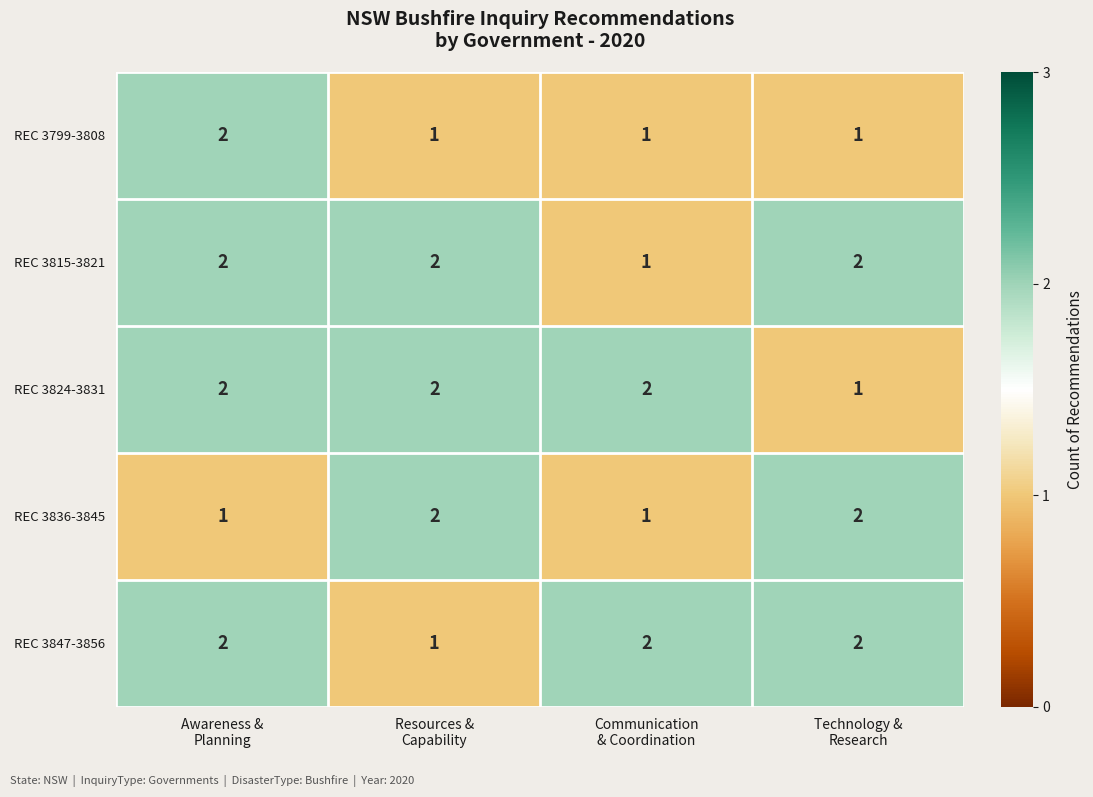

At how many categories does at least one series exceed 1?

4